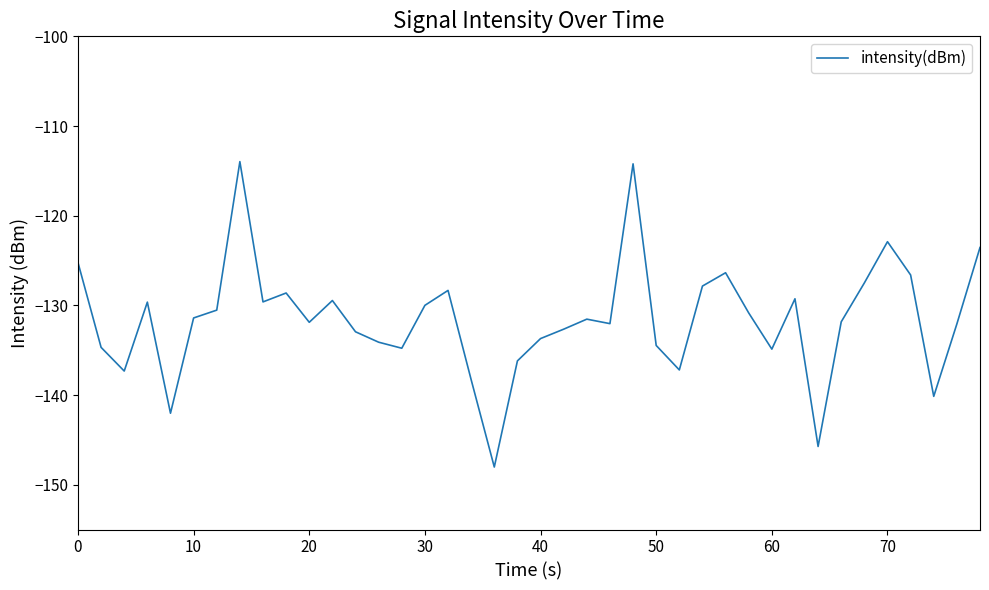

What is the greatest value displayed?

-114.0